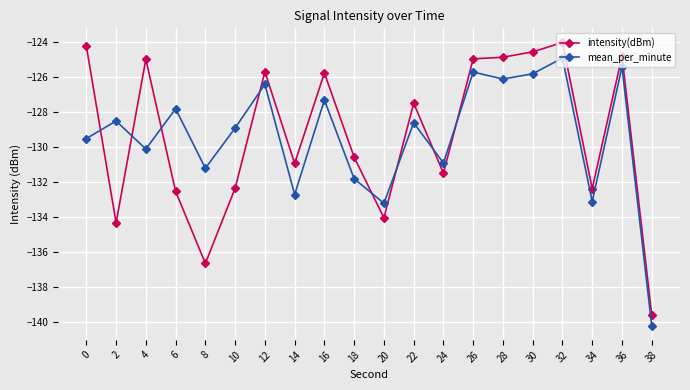

True or false: intensity(dBm) has more than 0 interior local peaks.

True